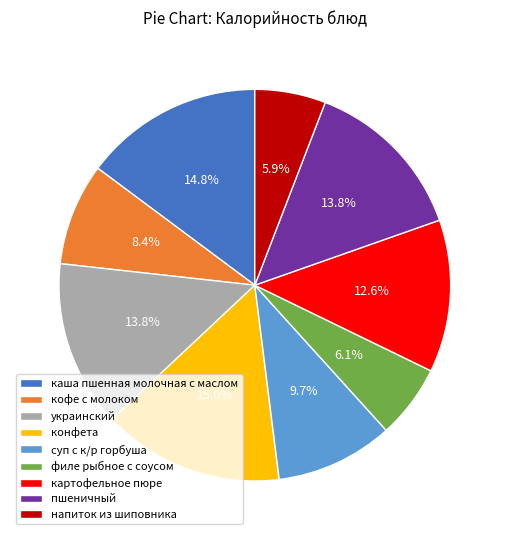

Is the sum of конфета and филе рыбное с соусом greater than half?

No